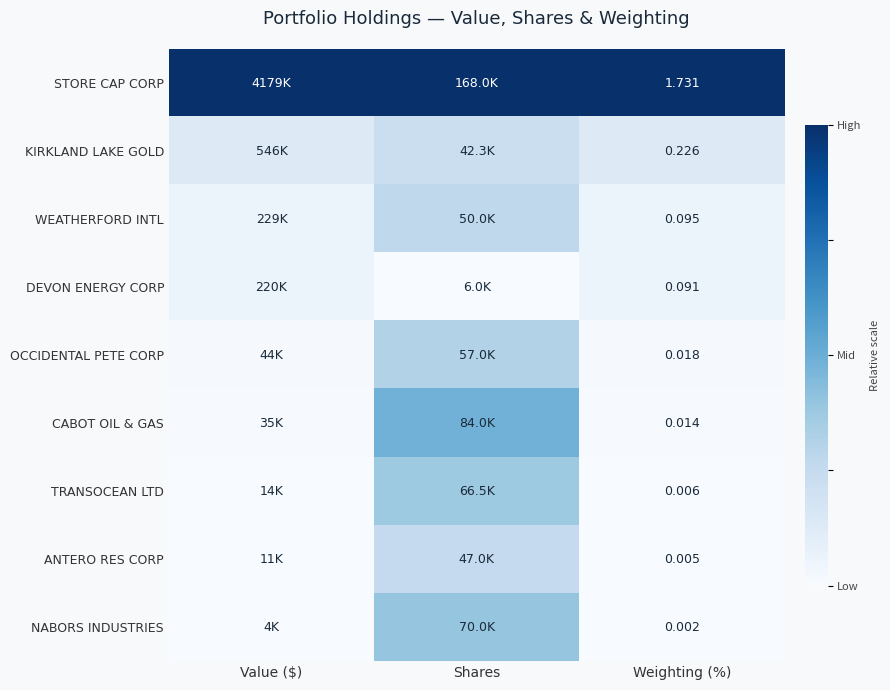

At Weighting (%), list the series in order from largest to smallest.

STORE CAP CORP, KIRKLAND LAKE GOLD, WEATHERFORD INTL, DEVON ENERGY CORP, OCCIDENTAL PETE CORP, CABOT OIL & GAS, TRANSOCEAN LTD, ANTERO RES CORP, NABORS INDUSTRIES